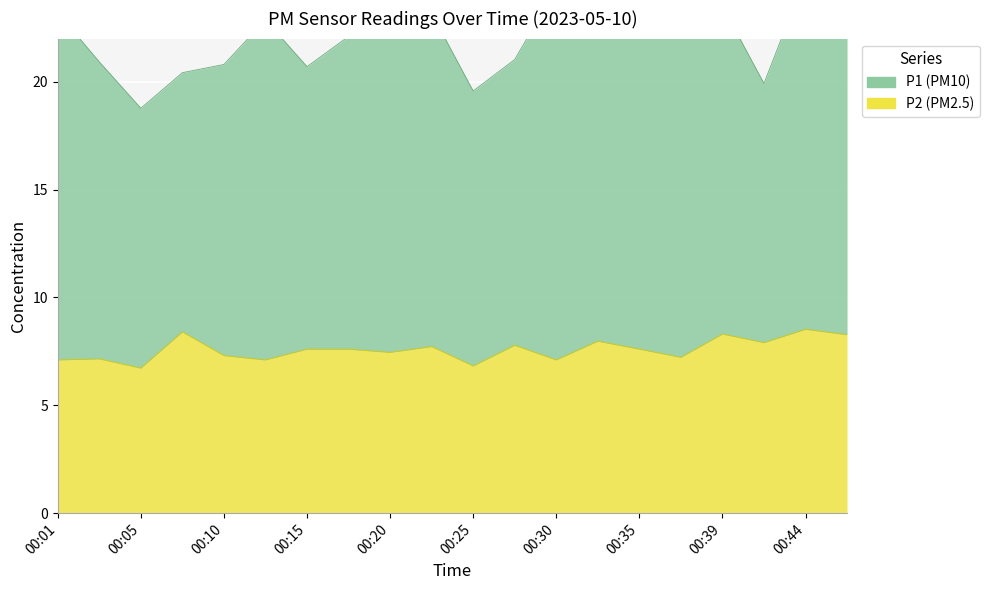

What is the difference between the second highest and minimum values?

1.7